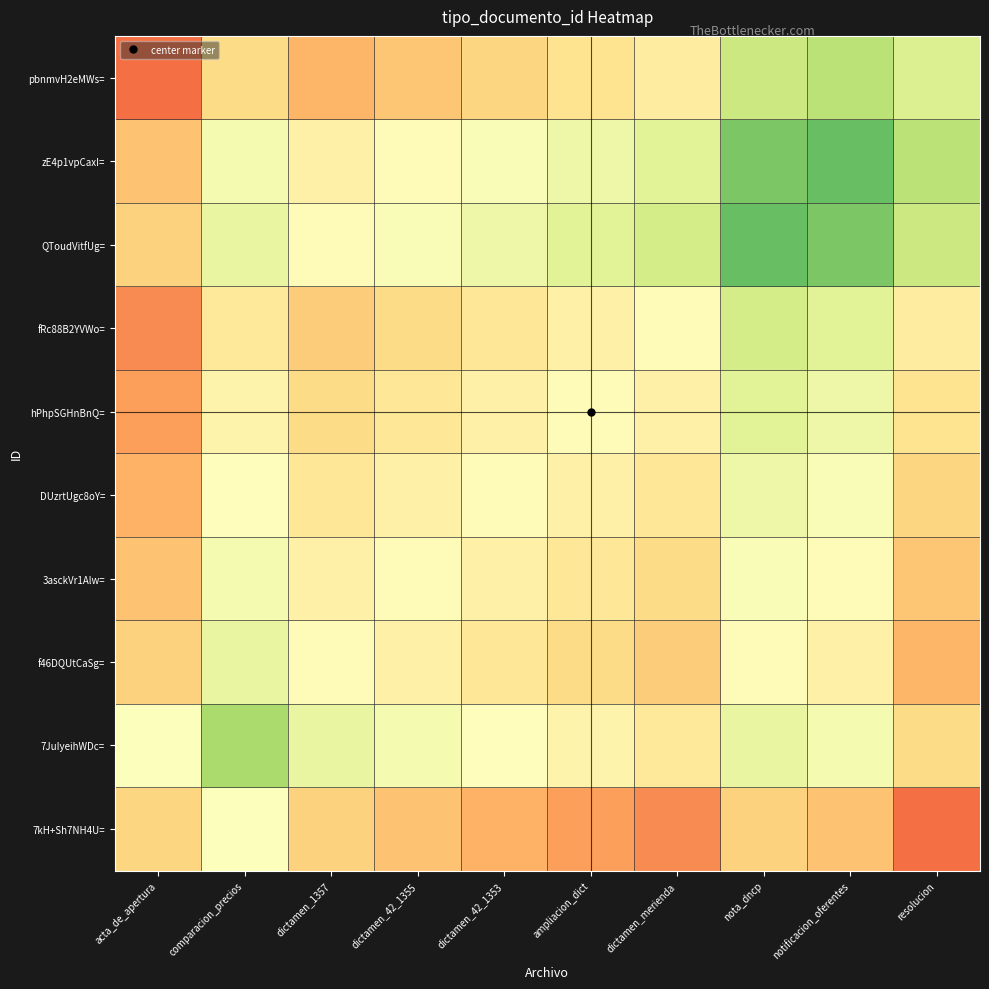

What is the greatest value displayed?

39.0